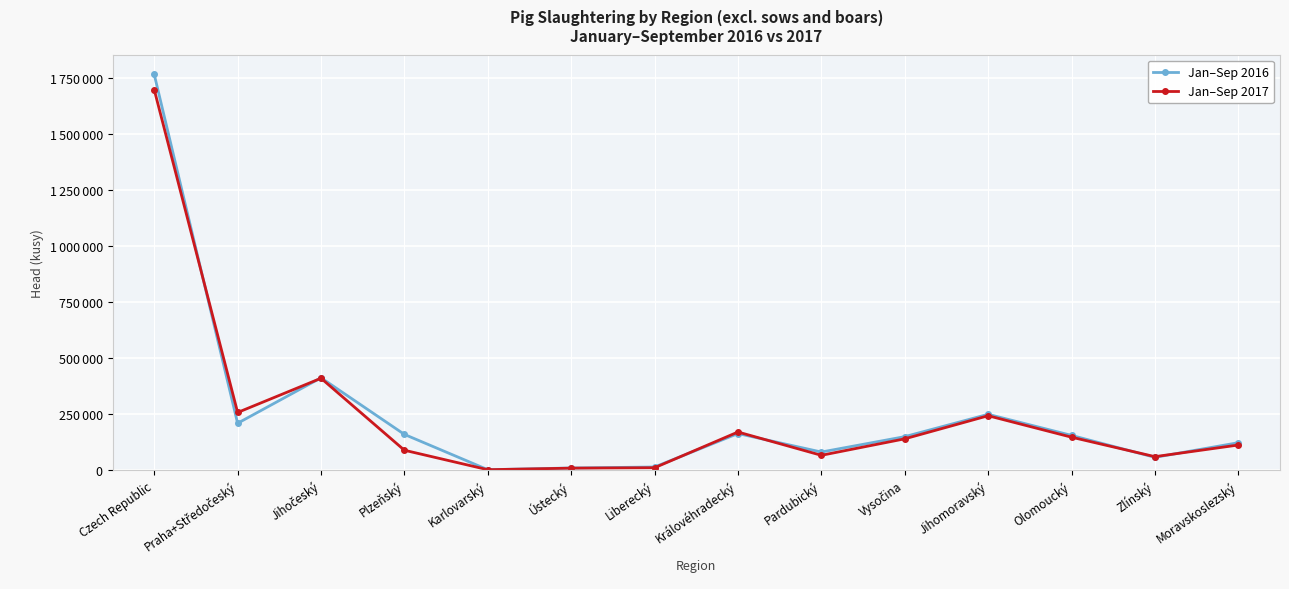

Is this an area chart (filled region under the line)?

No